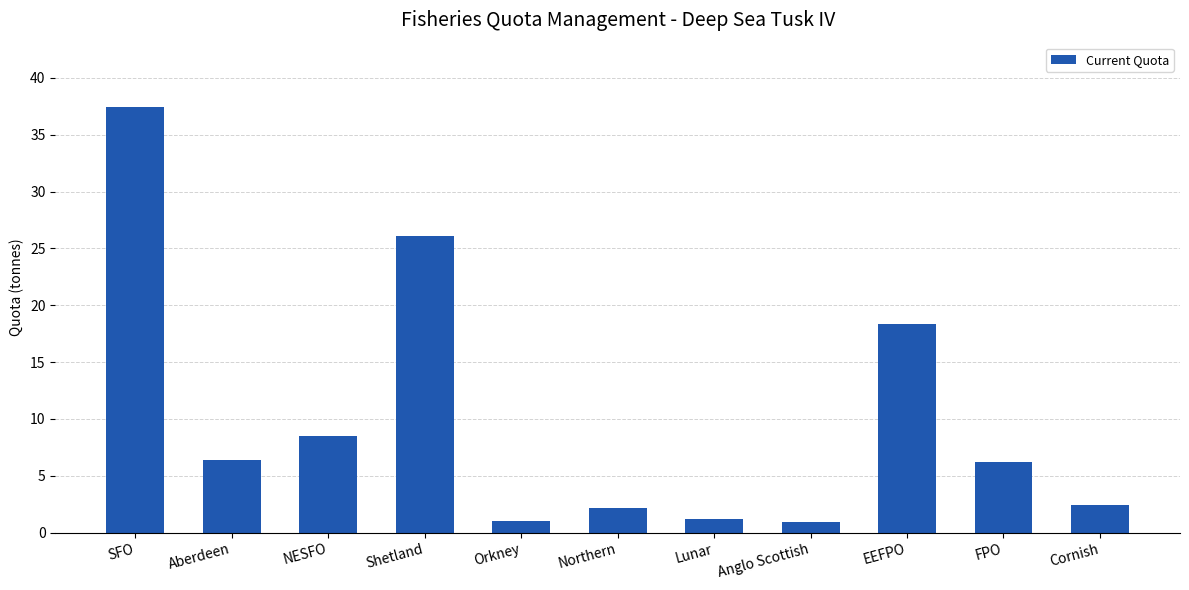

The chart shows a value of 6.2 at FPO. True or false?

True